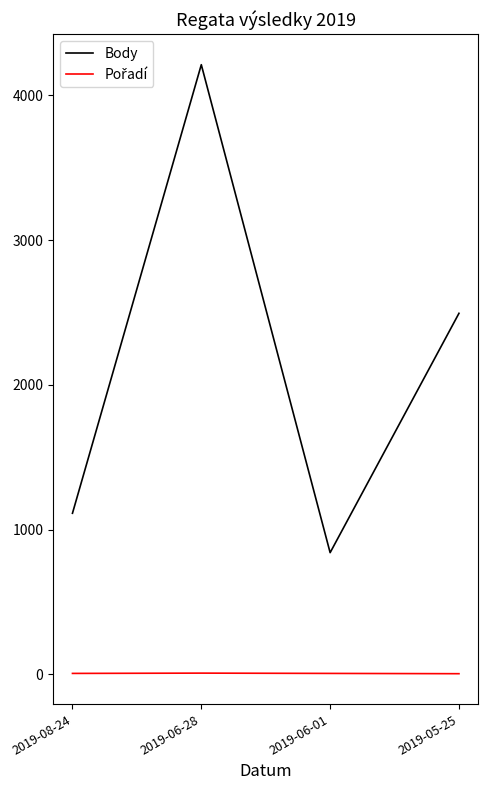

How many categories are shown in the chart?

4